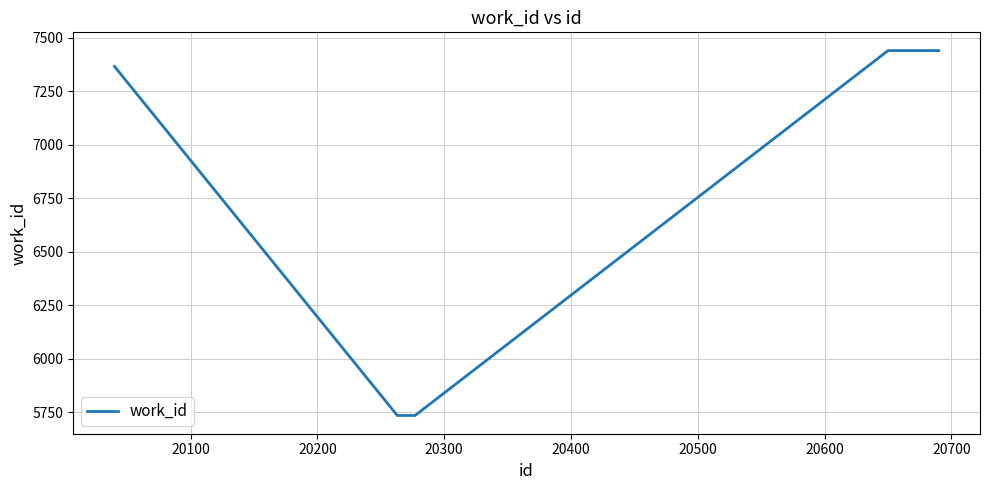

What is the maximum value shown in the chart?

7439